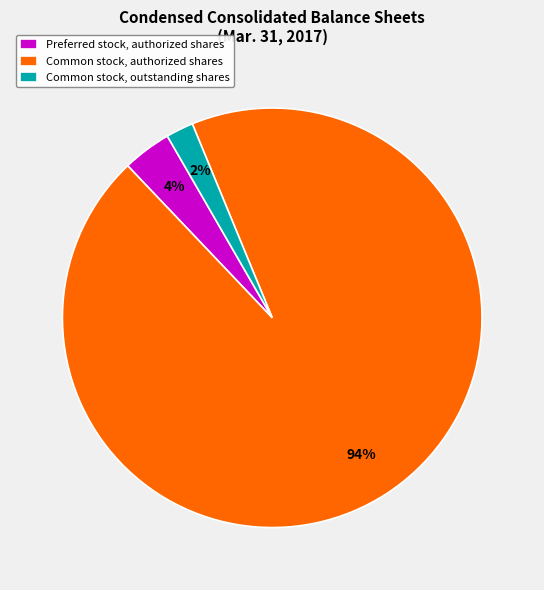

True or false: Preferred stock, authorized shares accounts for 4% of the total.

True